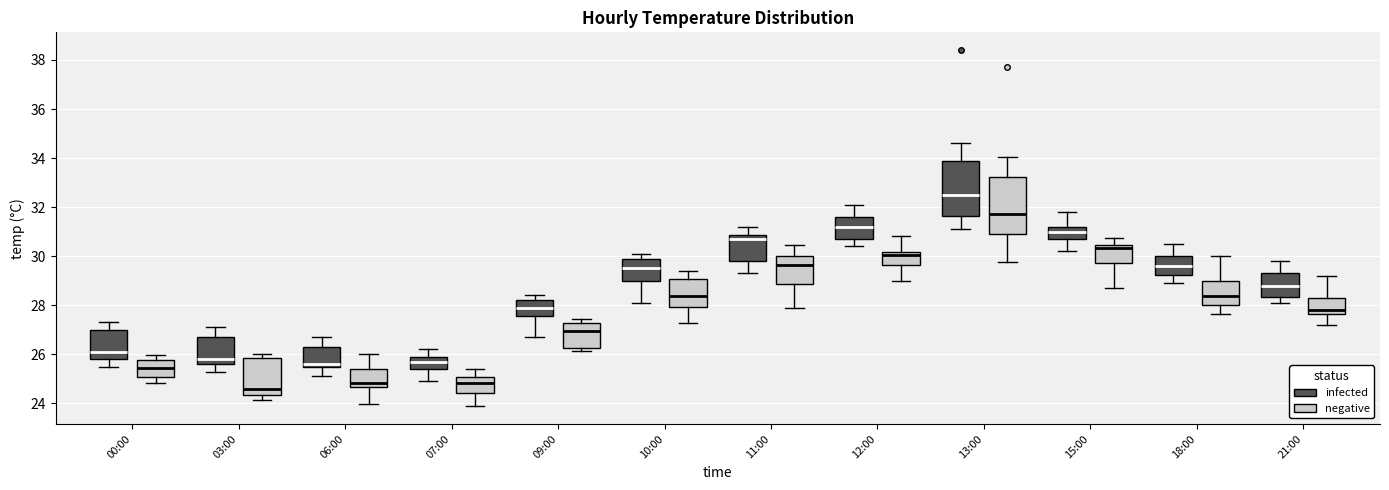

Where is the lower edge of the box for 10:00 (infected) on the y-axis? The values are not printed on the chart, so give them approximately, as read against the axis.

29.0